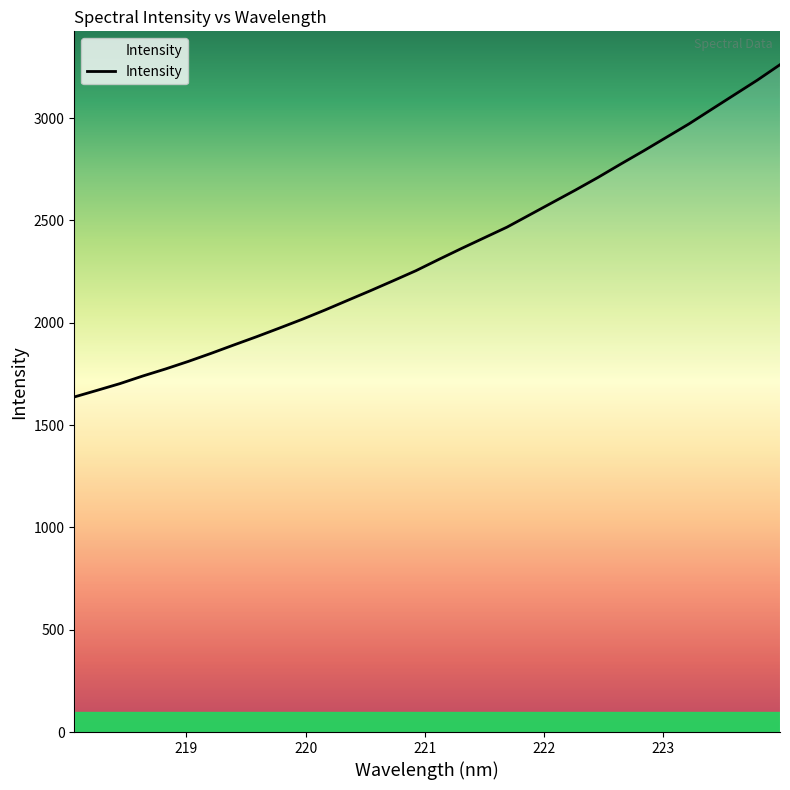

What is the difference between the maximum and minimum values?

1623.4